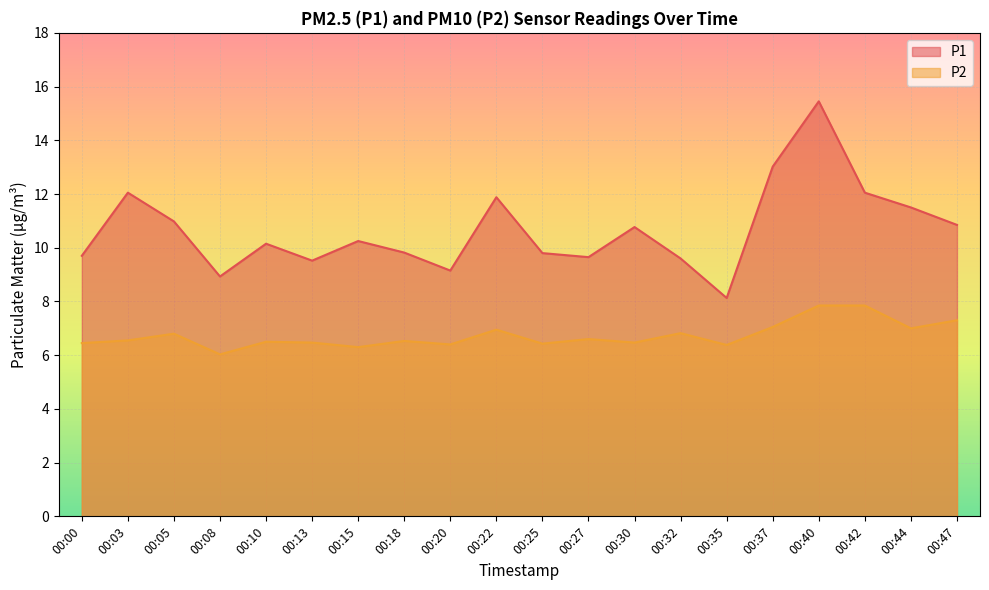

Between 00:08 and 00:35, which series saw the biggest shift?

P1